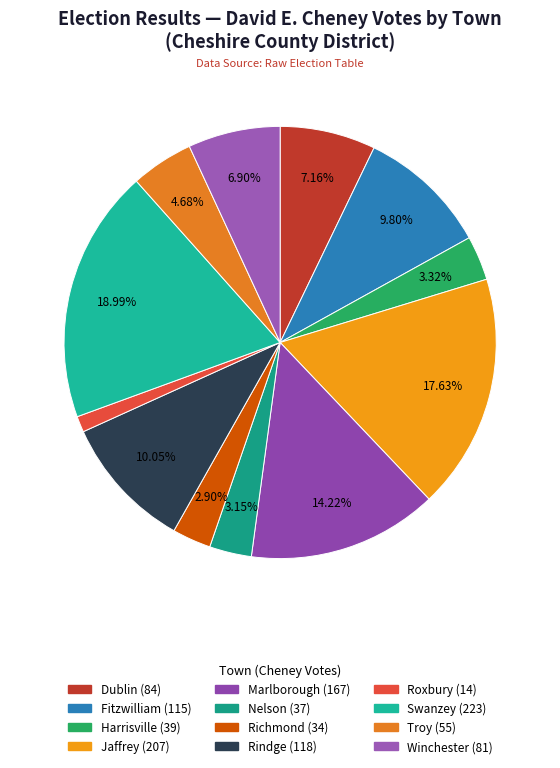

How many segments does this pie chart have?

12